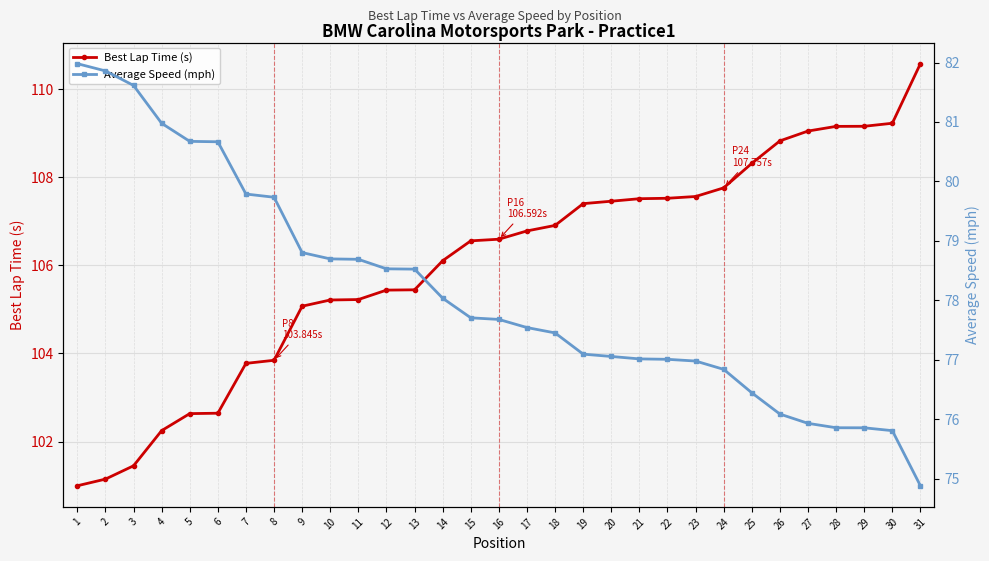

What is the sum of the Best Lap Time (s) values at 27 and 10?

214.3